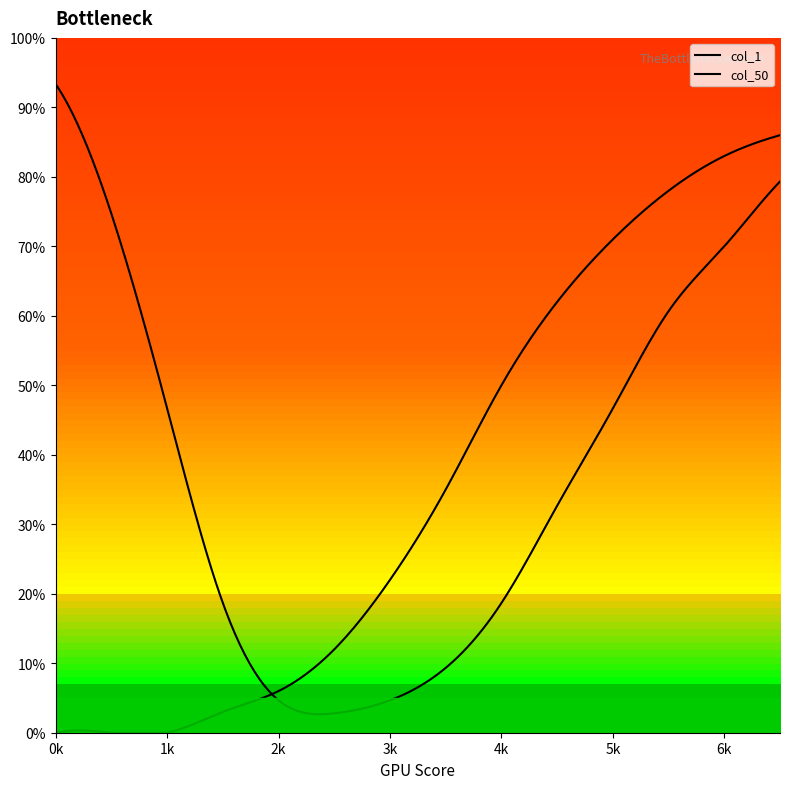

Rank the series by their average value, from highest to lowest.

col_1, col_50